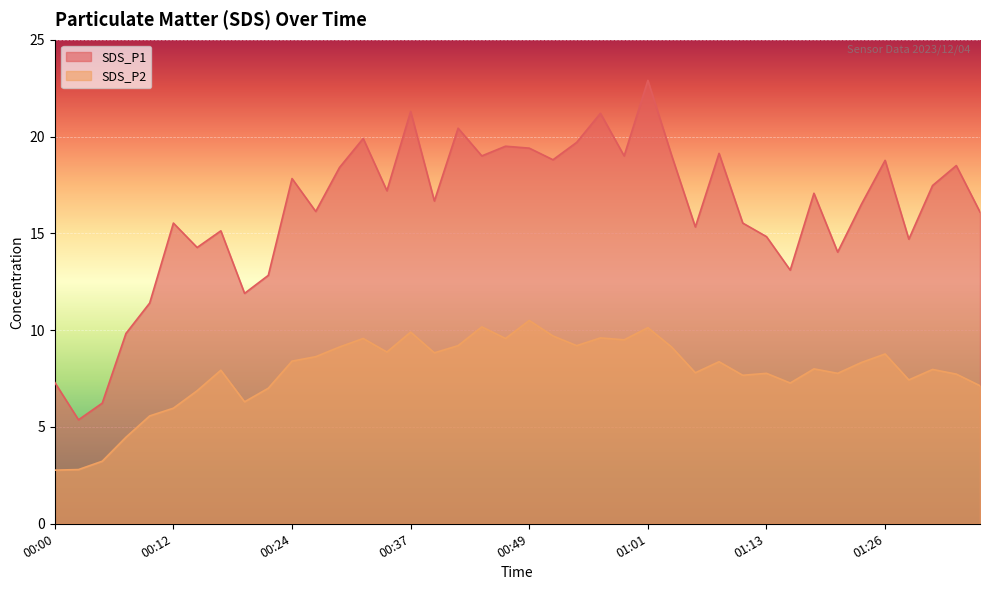

Is the value of SDS_P1 at 01:01 greater than the value of SDS_P2 at 00:07?

Yes